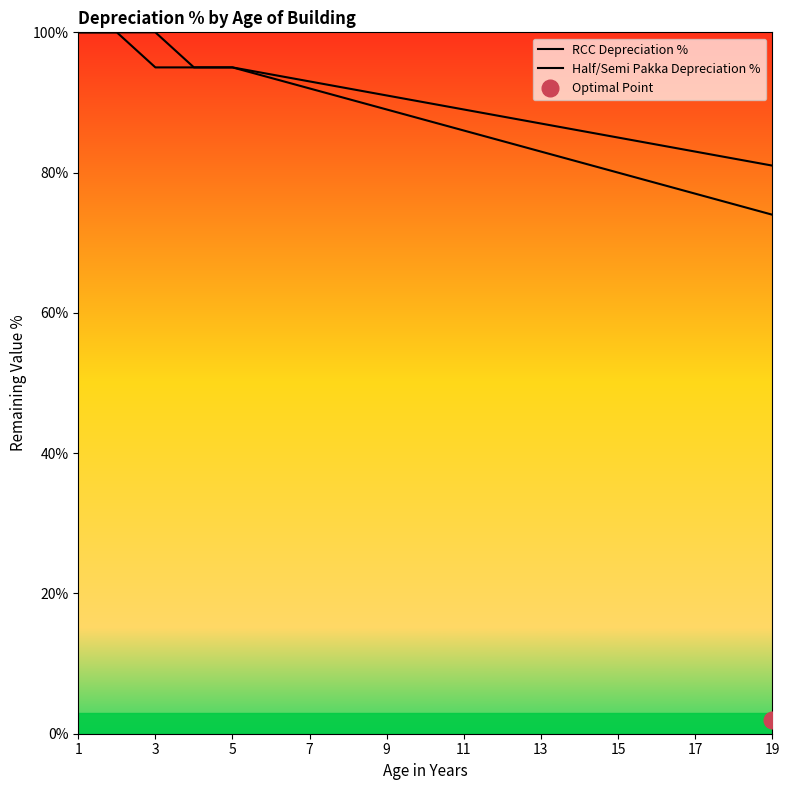

What is the difference between the maximum and minimum values in the Half/Semi Pakka Depreciation % series?

26.0